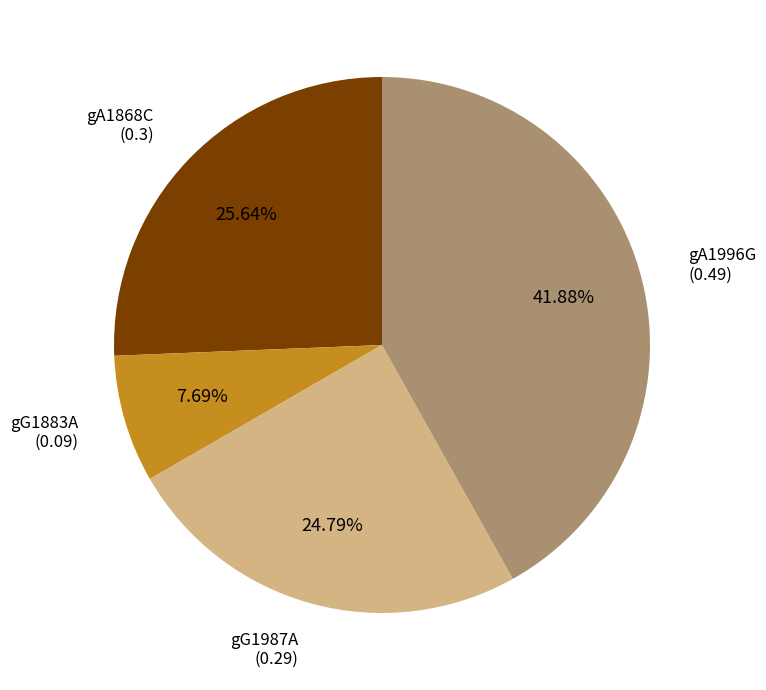

To the nearest percent, what is the difference between the largest and smallest slice percentages?

34%